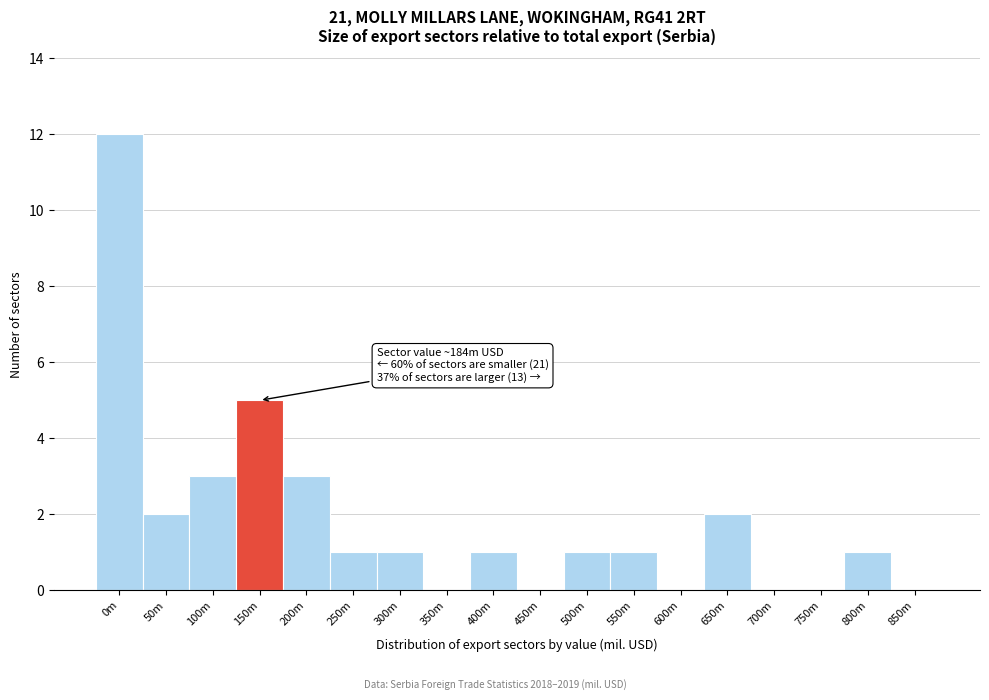

Reading right to left, extract all data points from this chart.

850m=0	800m=1	750m=0	700m=0	650m=2	600m=0	550m=1	500m=1	450m=0	400m=1	350m=0	300m=1	250m=1	200m=3	150m=5	100m=3	50m=2	0m=12